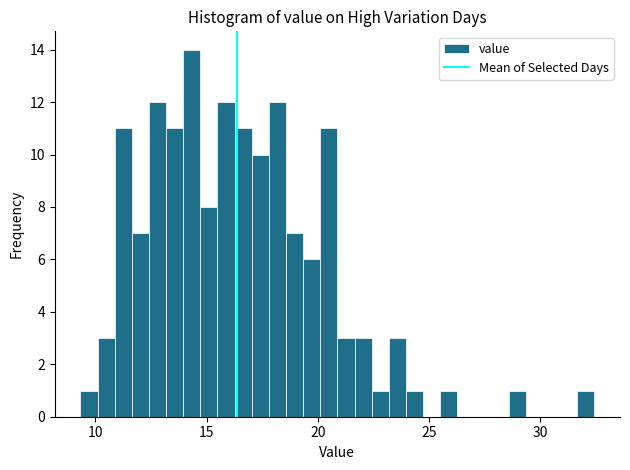

Read against the x-axis, roughly where is the centre of the tallest bar?

14.5